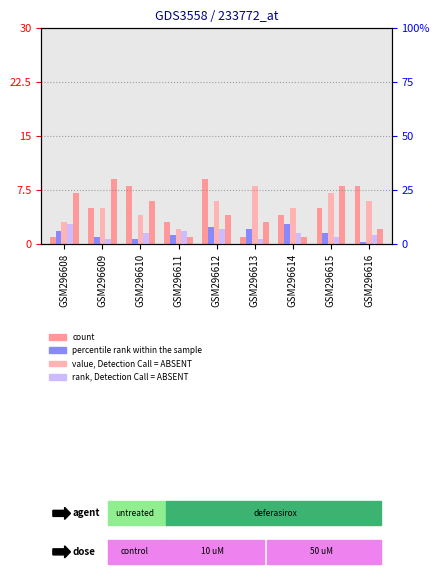

The value of count at GSM296610 is 12. True or false?

False